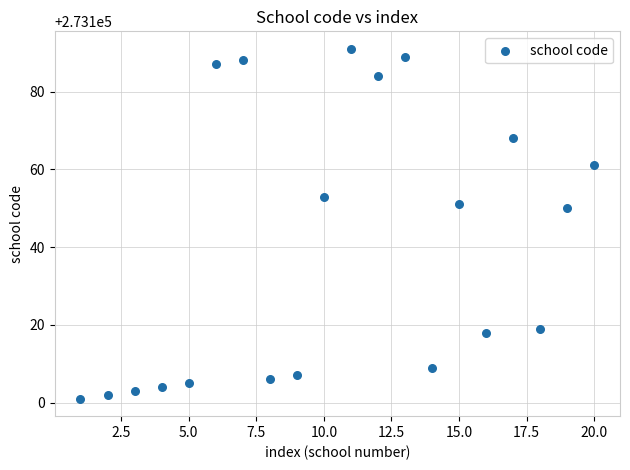

What is the range of Y values (max minus min)?

90